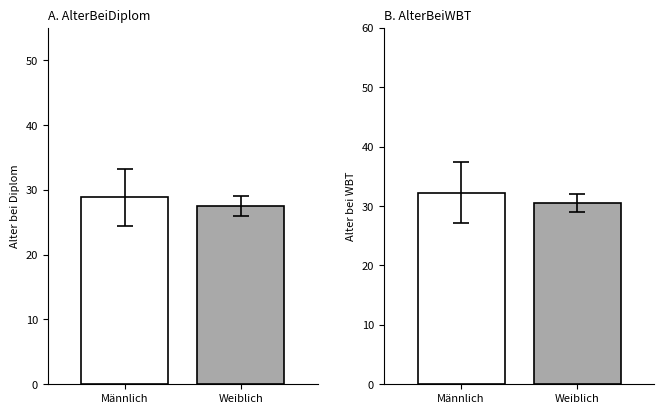

What is the value of the AlterBeiDiplom bar at the 1st from the left?

28.9